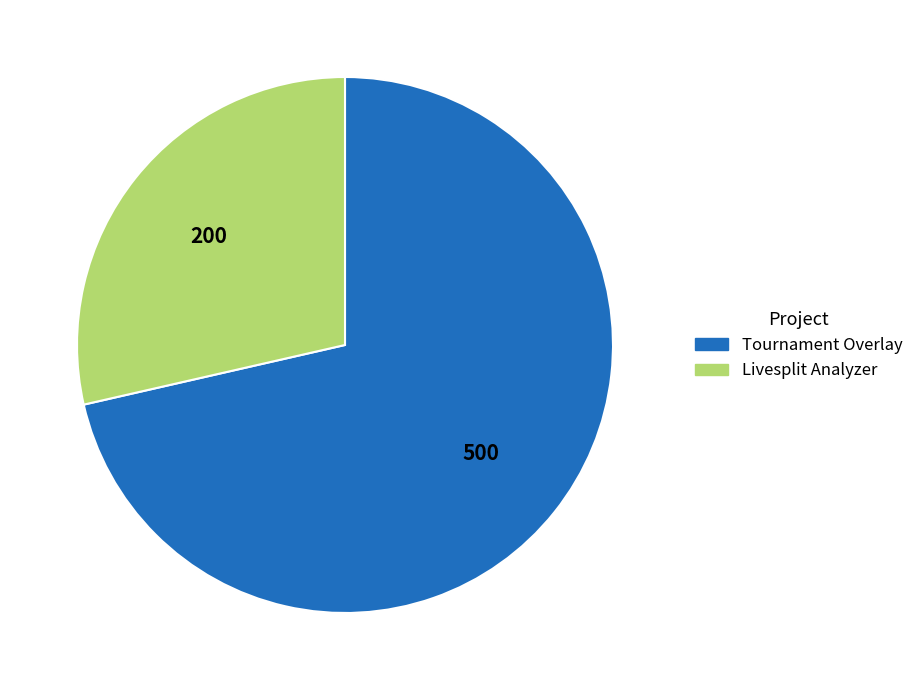

True or false: Tournament Overlay accounts for 71% of the total.

True